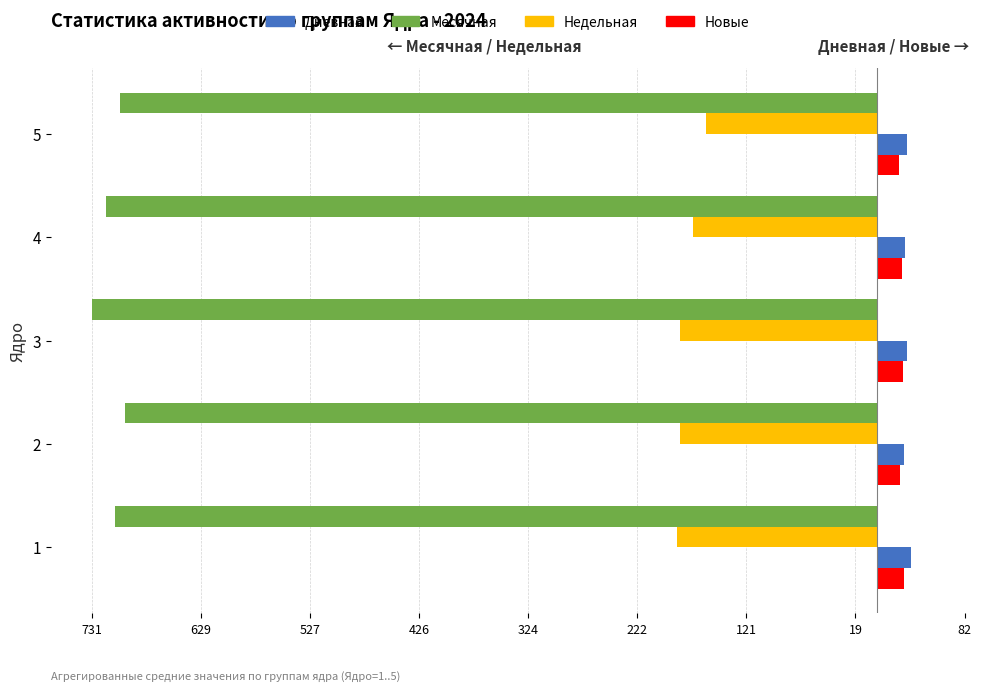

What are all the series names shown in the legend?

Дневная, Месячная, Недельная, Новые